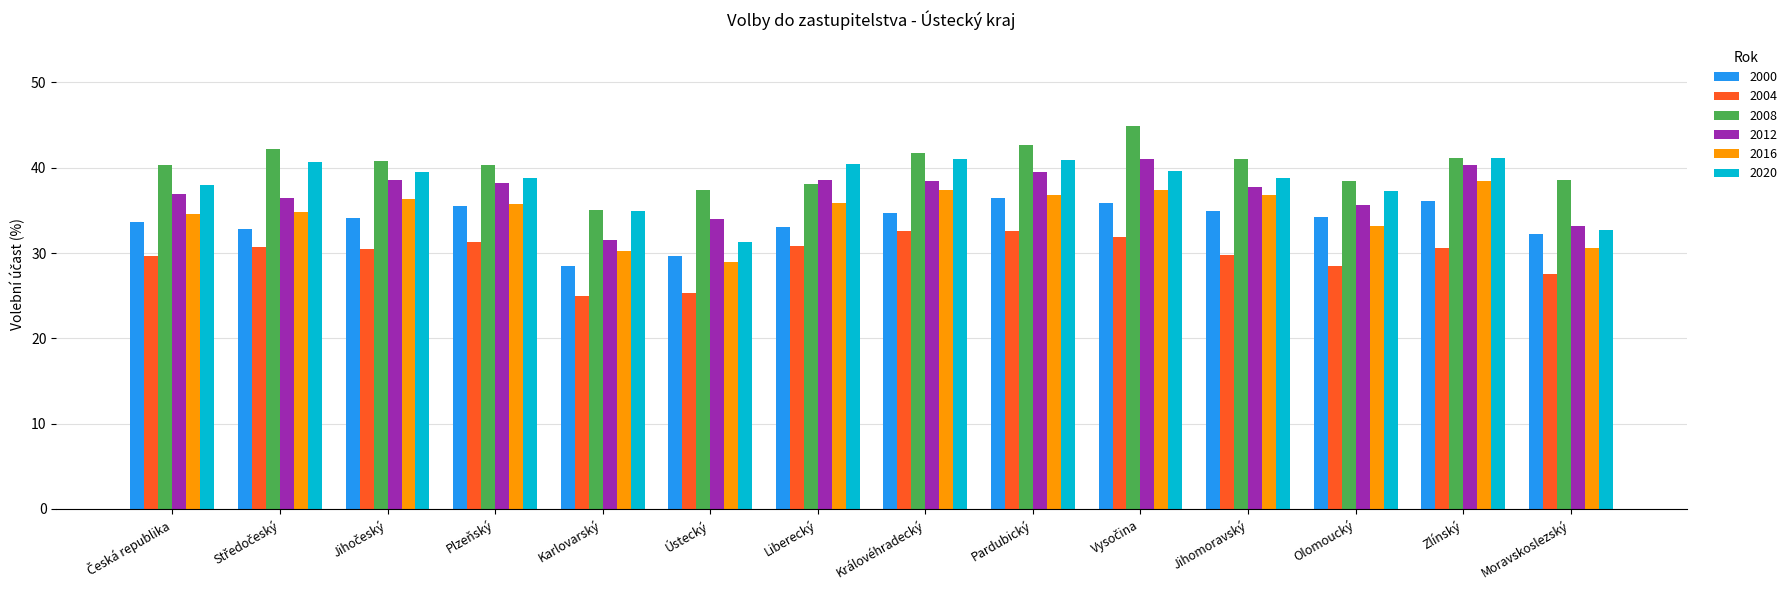

What is the spread (max minus min) of values at Olomoucký?

10.1